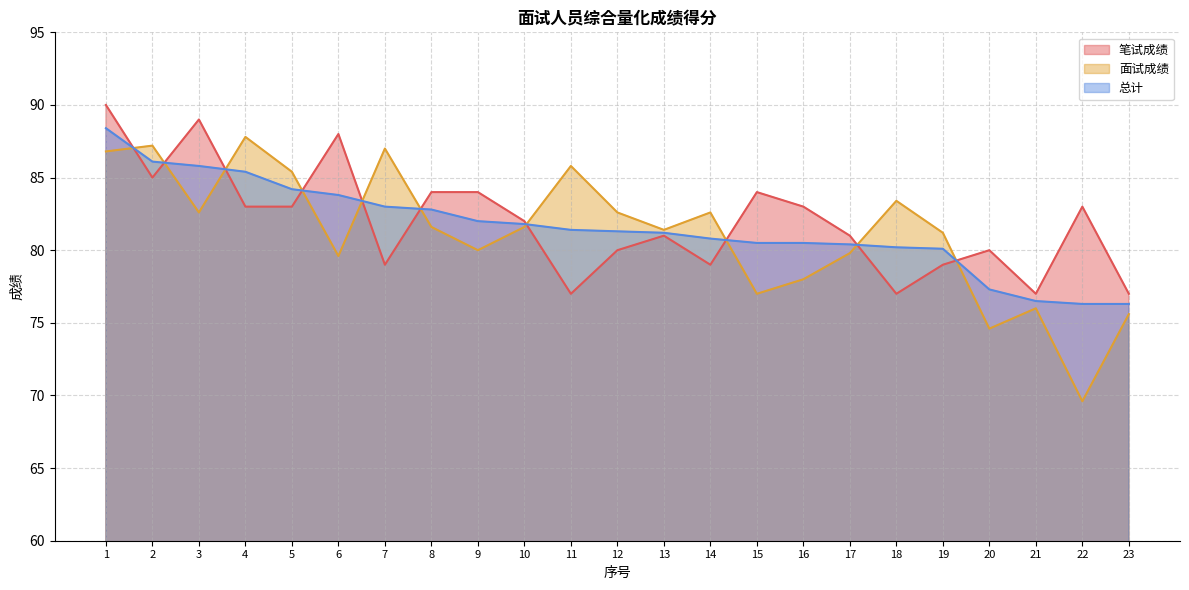

Which series has the largest range (max minus min)?

面试成绩